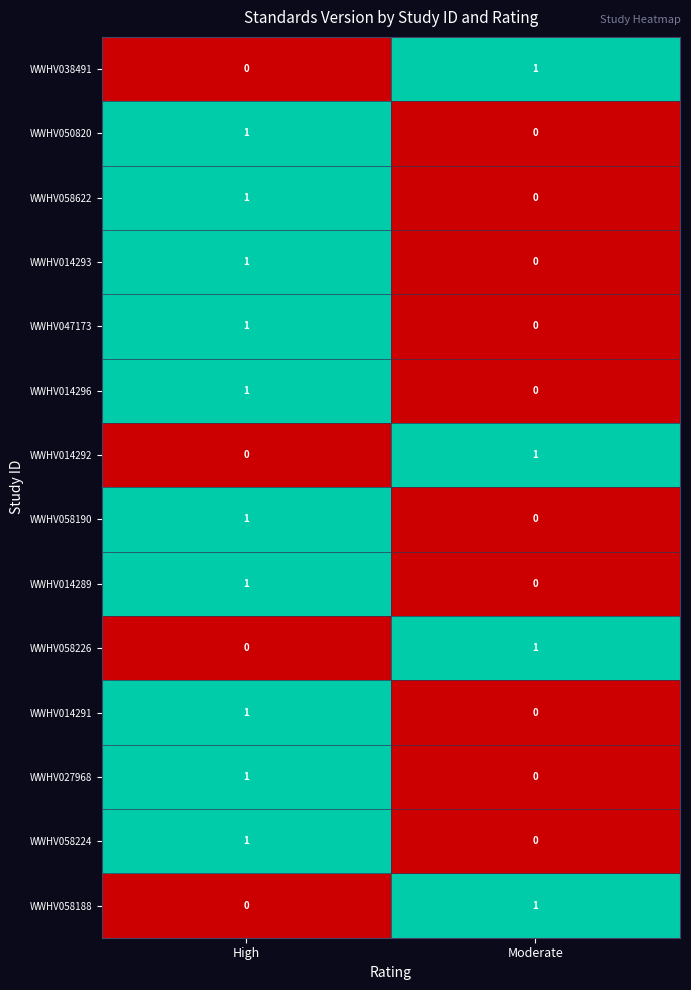

At how many categories does at least one series exceed 0?

2